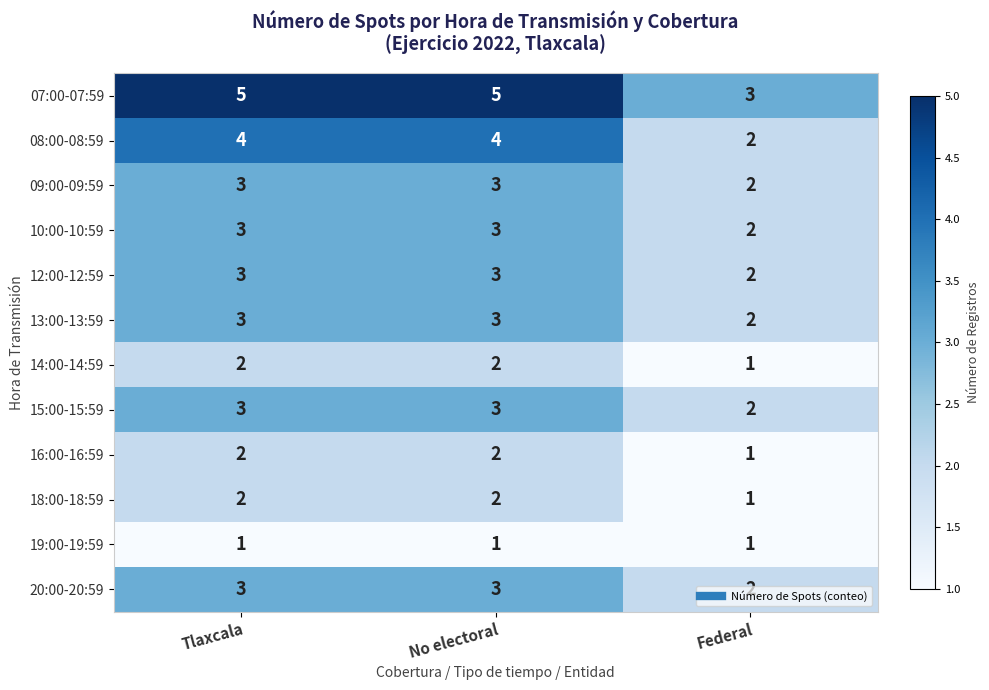

What is the average value of the 13:00-13:59 series?

3